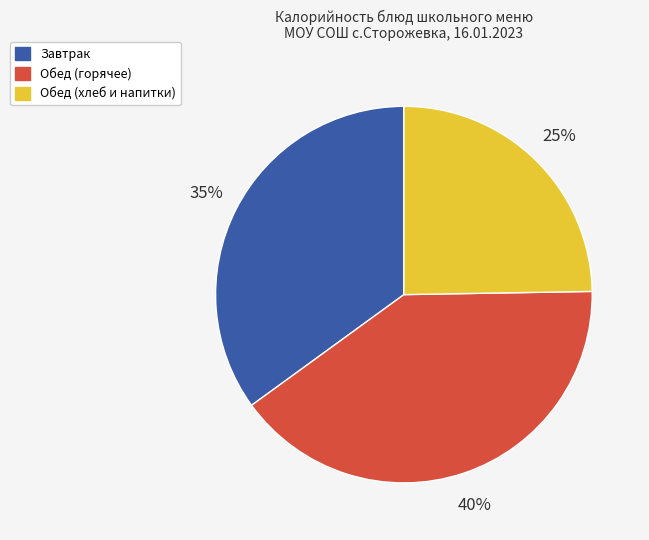

Is there any slice that represents more than half of the pie?

No